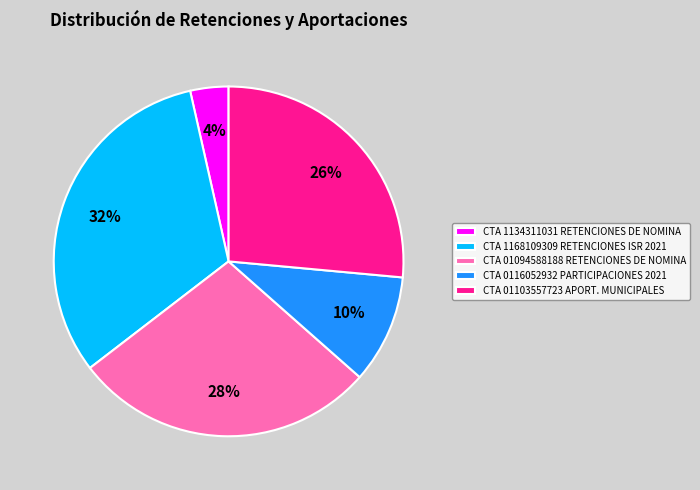

Which category has the smallest portion of the pie?

CTA 1134311031 RETENCIONES DE NOMINA